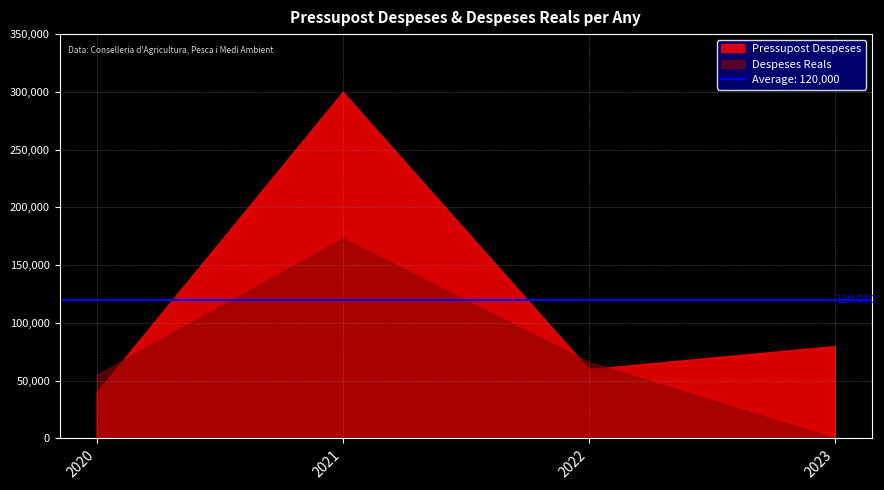

How many intersections are there between Despeses Reals and Pressupost Despeses?

3